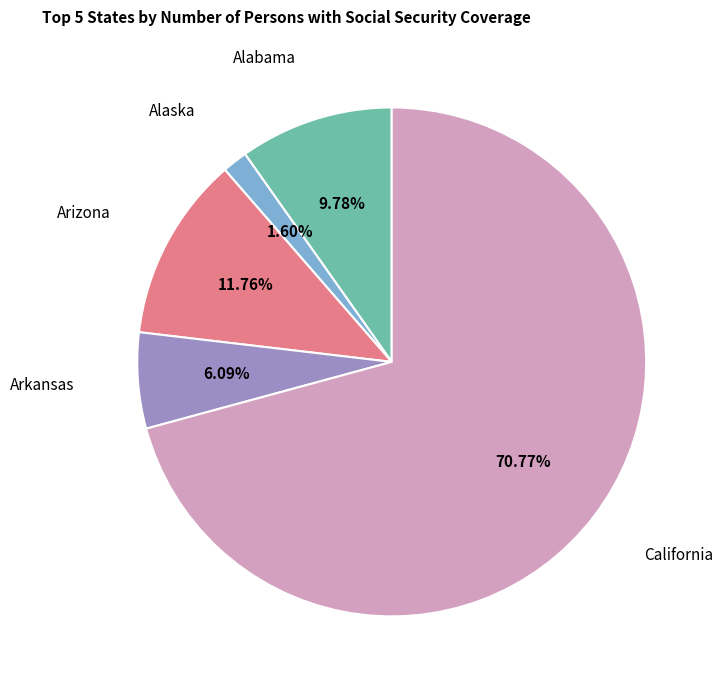

True or false: Arizona accounts for 12% of the total.

True